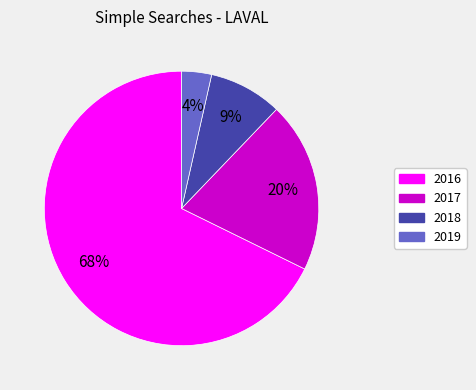

Is there any slice that represents more than half of the pie?

Yes